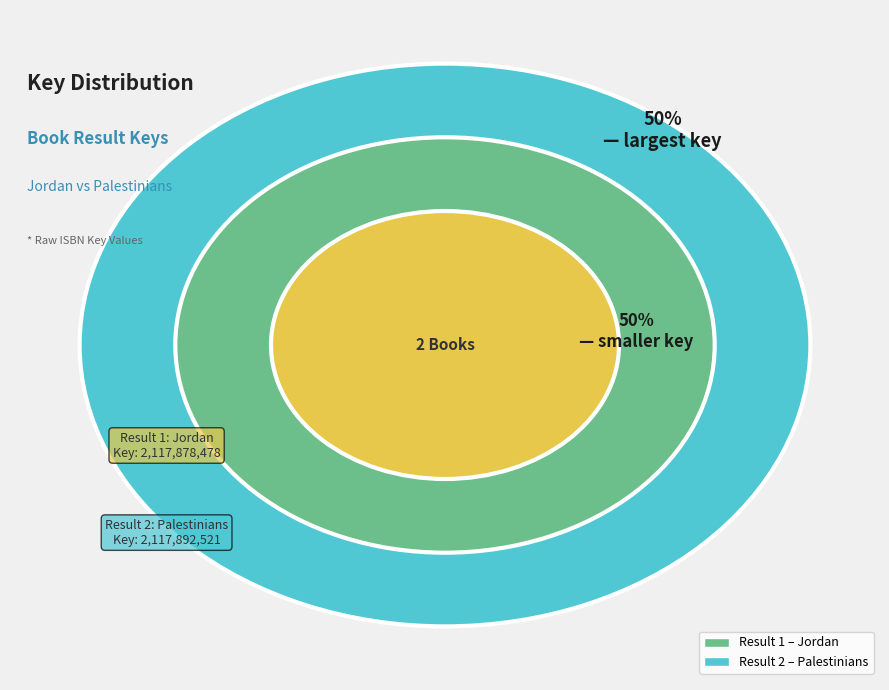

Which slice is the largest?

2